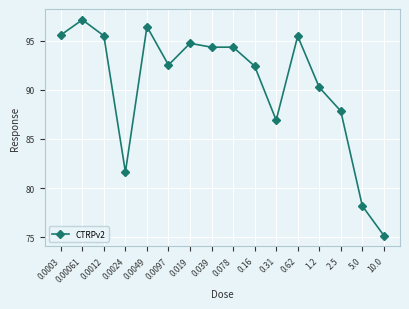

What is the difference between the maximum and minimum values?

21.9